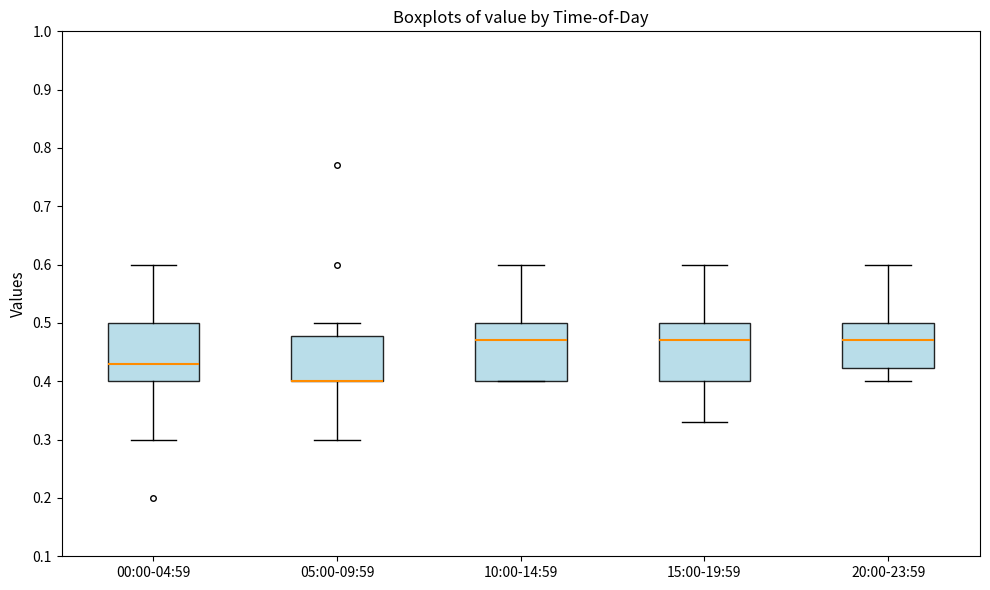

Reading left to right, read every box against the y-axis: the position of its median line, the range the box covers, and the ends of its whiskers. The values are not printed on the chart, so give them approximately, as read against the axis.

00:00-04:59: median 0.43, box 0.40 to 0.50, whiskers 0.30 to 0.60
05:00-09:59: median 0.40 (drawn on the box's lower edge), box 0.40 to 0.48, whiskers 0.30 to 0.50
10:00-14:59: median 0.47, box 0.40 to 0.50, whiskers 0.40 to 0.60
15:00-19:59: median 0.47, box 0.40 to 0.50, whiskers 0.33 to 0.60
20:00-23:59: median 0.47, box 0.42 to 0.50, whiskers 0.40 to 0.60